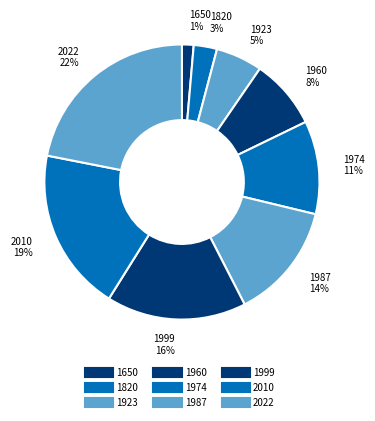

How many segments does this pie chart have?

9